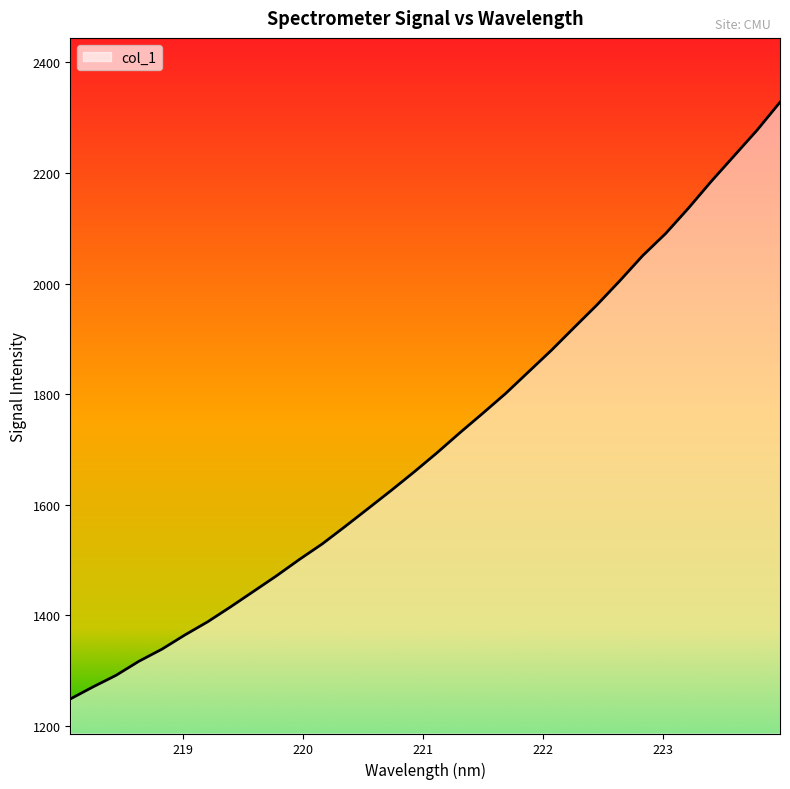

Is this an area chart (filled region under the line)?

Yes